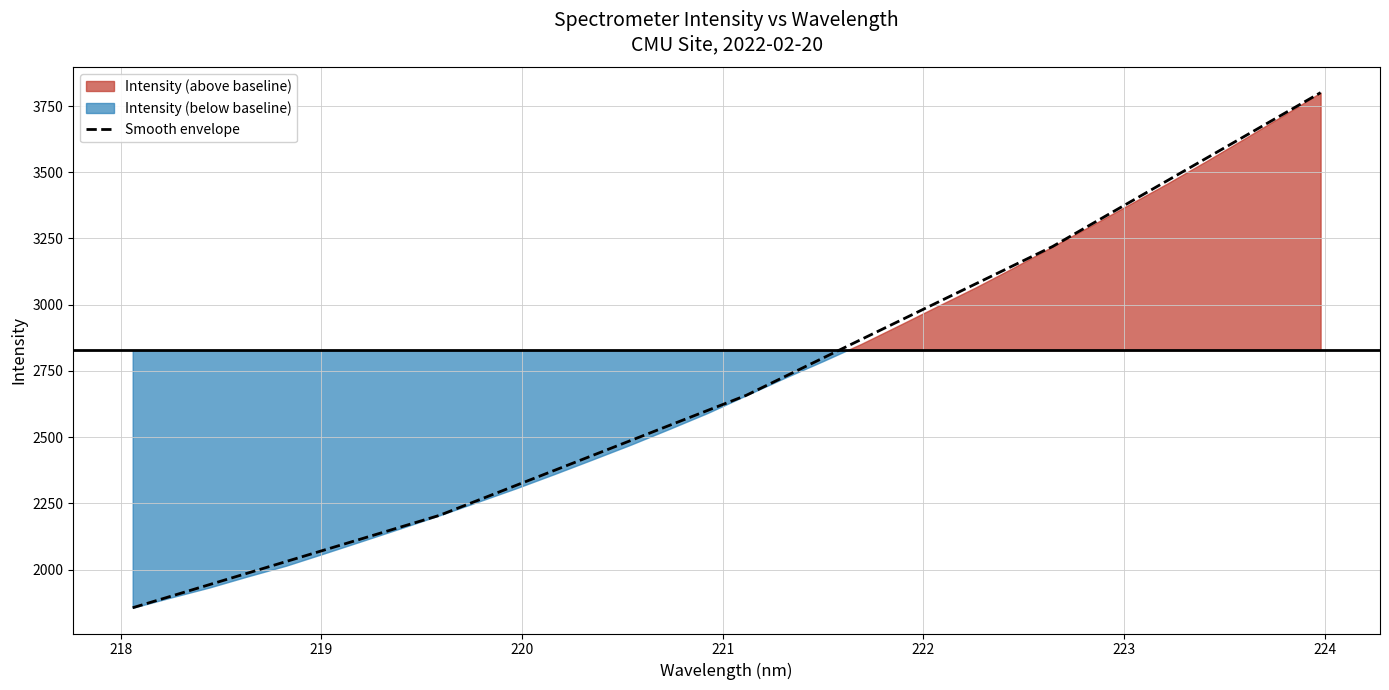

What is the highest value of the Smooth envelope series?

3800.6